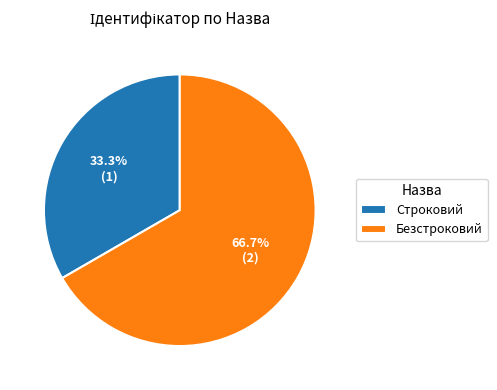

Combined, do Строковий and Безстроковий account for over 50%?

Yes